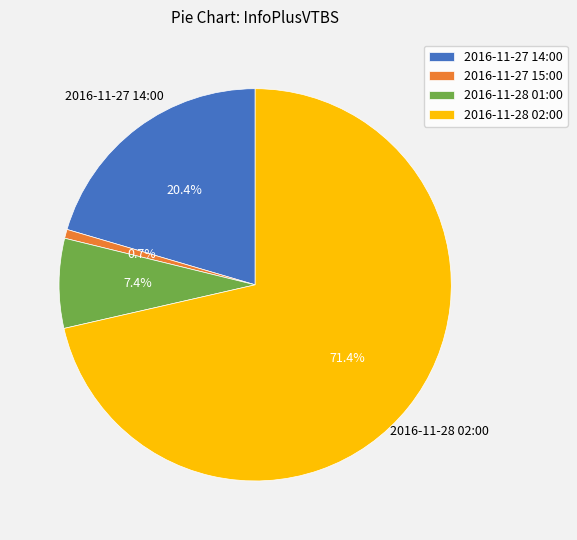

Count the number of slices in the pie.

4